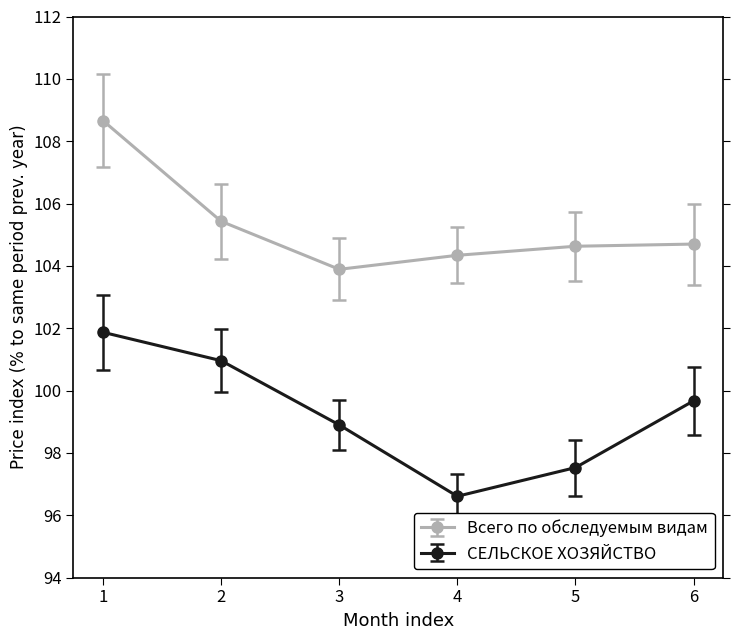

How many data points in Всего по обследуемым видам are less than 104?

1